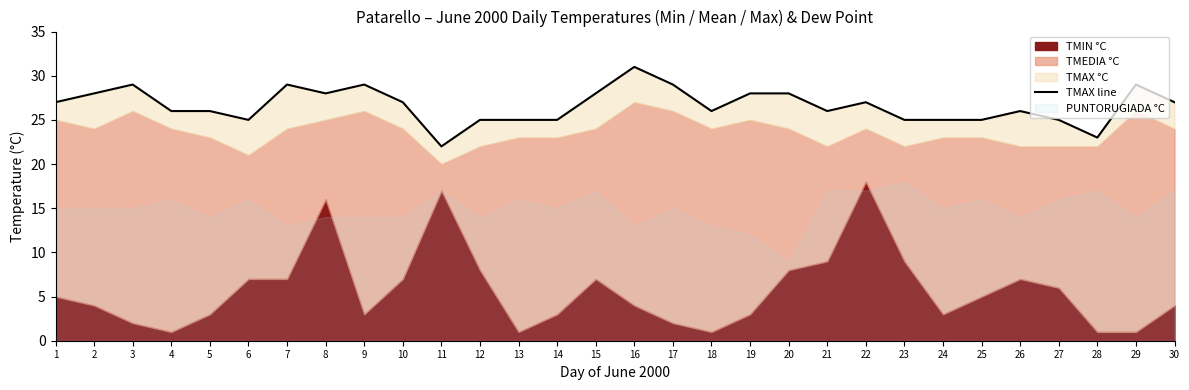

Reading right to left, transcribe all the data shown in this chart.

30=27	29=29	28=23	27=25	26=26	25=25	24=25	23=25	22=27	21=26	20=28	19=28	18=26	17=29	16=31	15=28	14=25	13=25	12=25	11=22	10=27	9=29	8=28	7=29	6=25	5=26	4=26	3=29	2=28	1=27